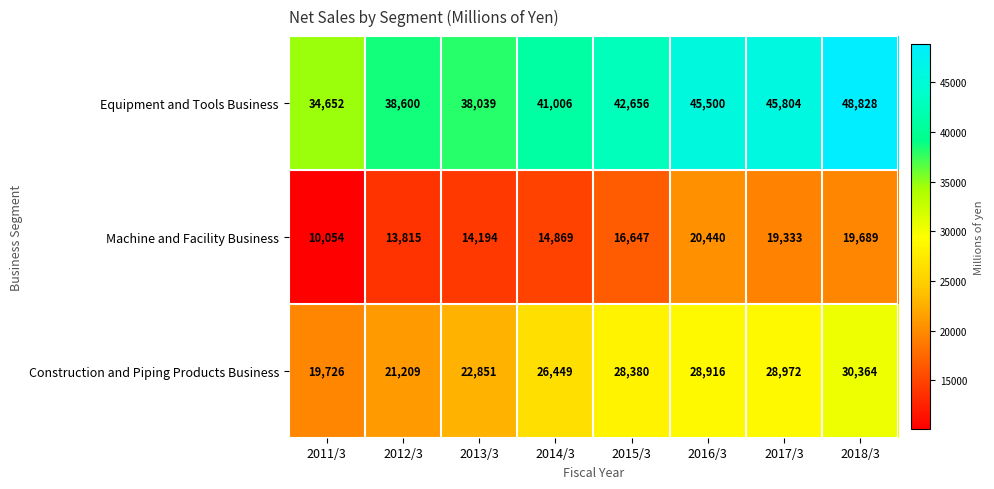

Reading right to left, what are all the values shown in this chart?

Equipment and Tools Business: 2018/3=48828	2017/3=45804	2016/3=45500	2015/3=42656	2014/3=41006	2013/3=38039	2012/3=38600	2011/3=34652
Machine and Facility Business: 2018/3=19689	2017/3=19333	2016/3=20440	2015/3=16647	2014/3=14869	2013/3=14194	2012/3=13815	2011/3=10054
Construction and Piping Products Business: 2018/3=30364	2017/3=28972	2016/3=28916	2015/3=28380	2014/3=26449	2013/3=22851	2012/3=21209	2011/3=19726